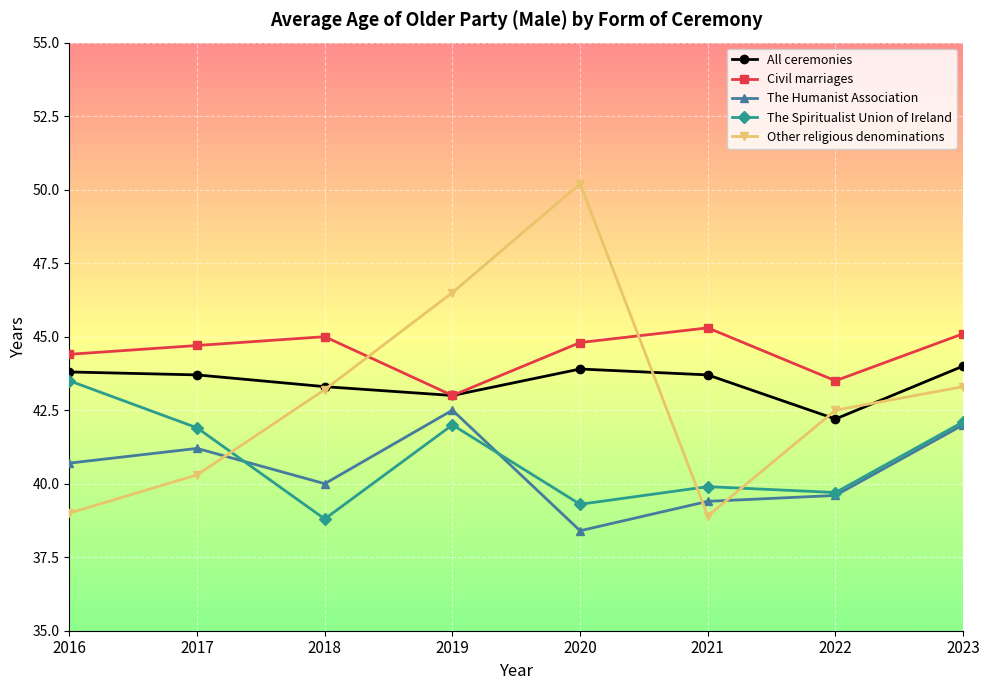

How many lines are shown in the chart?

5